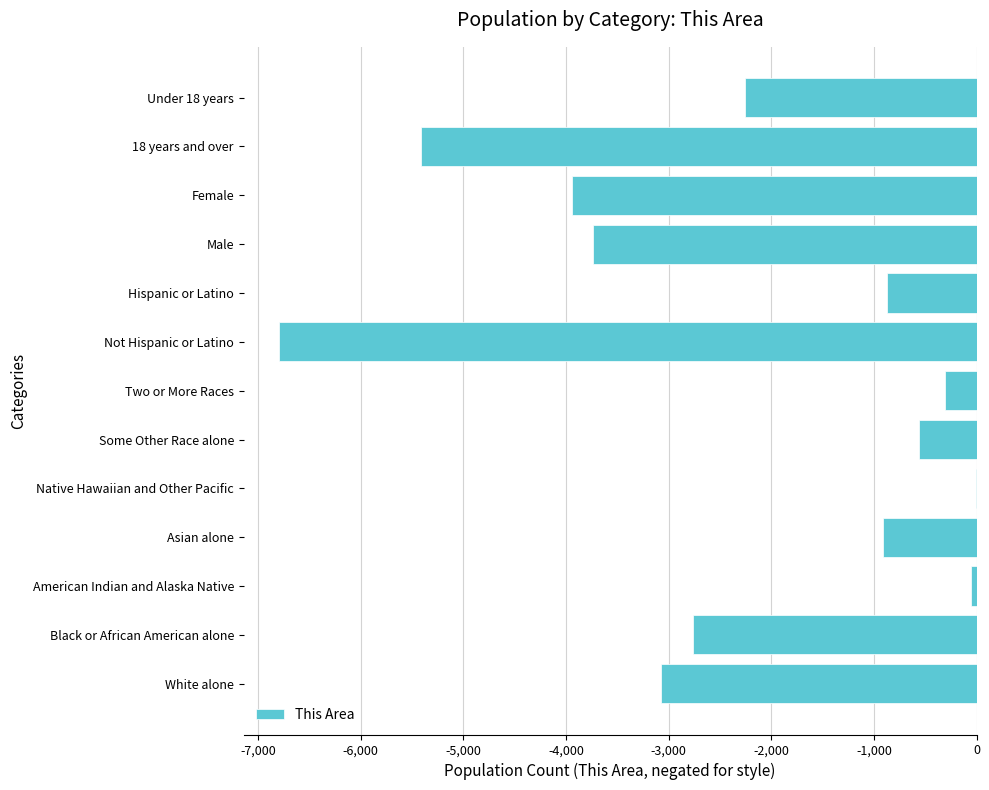

The value at Asian alone is -914. True or false?

True